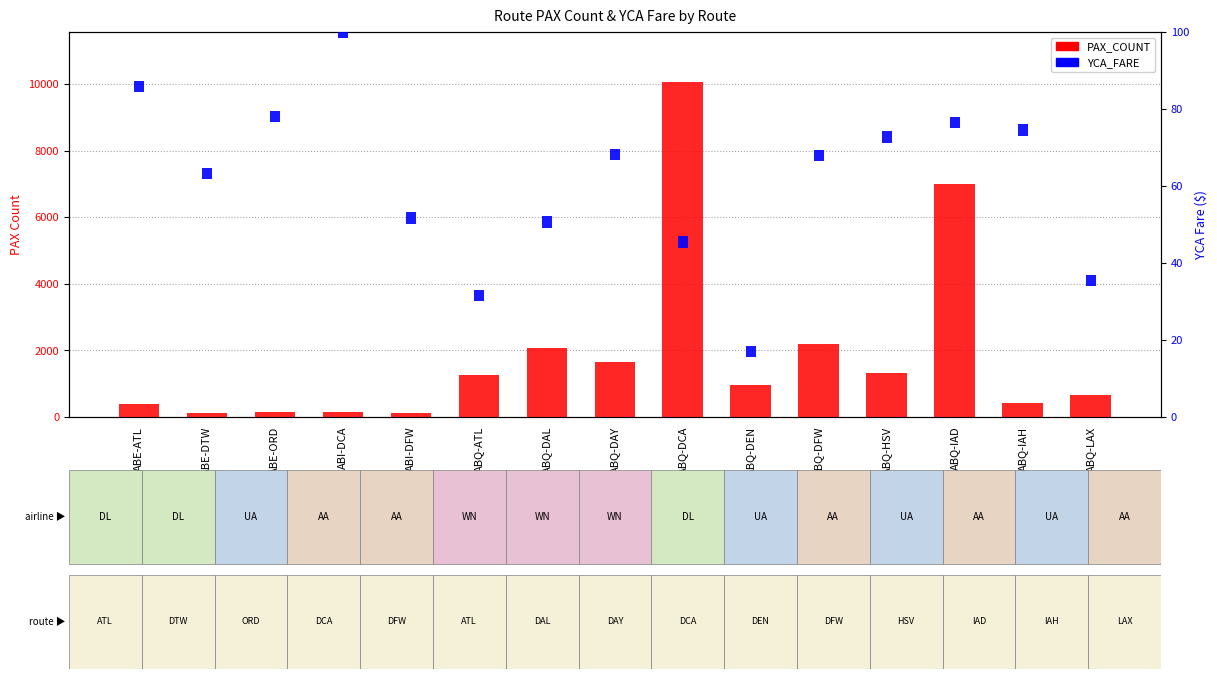

List the labels in order of YCA_FARE value, smallest first.

ABE-ATL, ABE-DTW, ABE-ORD, ABI-DCA, ABI-DFW, ABQ-ATL, ABQ-DAL, ABQ-DAY, ABQ-DCA, ABQ-DEN, ABQ-DFW, ABQ-HSV, ABQ-IAD, ABQ-IAH, ABQ-LAX